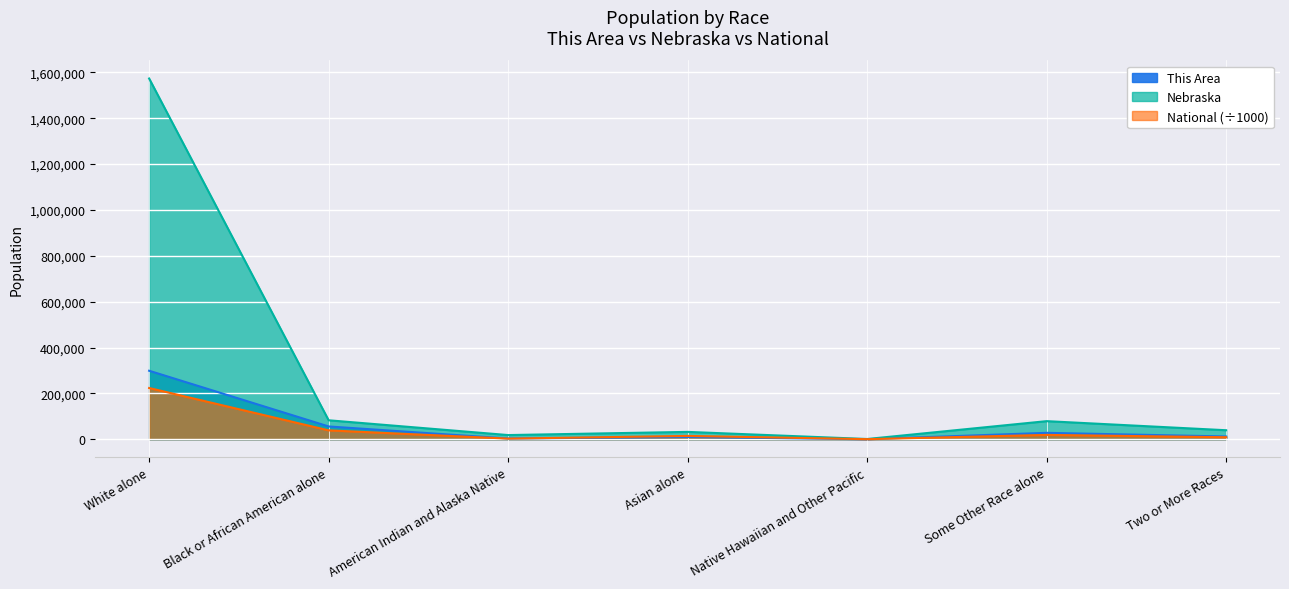

How many data points in This Area are above 12269?

3